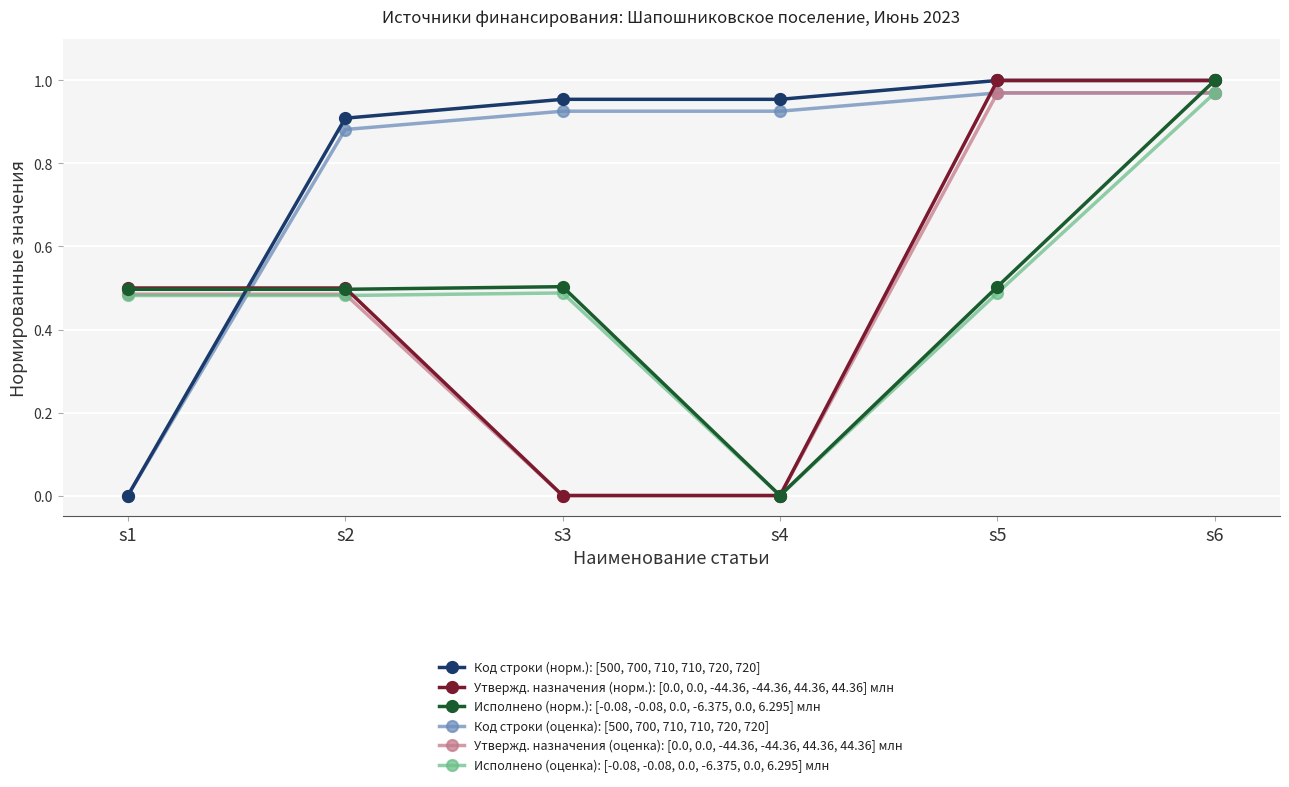

Is the value of Исполнено (норм.): [-0.08, -0.08, 0.0, -6.375, 0.0, 6.295] млн at s5 greater than the value of Утвержд. назначения (оценка): [0.0, 0.0, -44.36, -44.36, 44.36, 44.36] млн at s2?

Yes